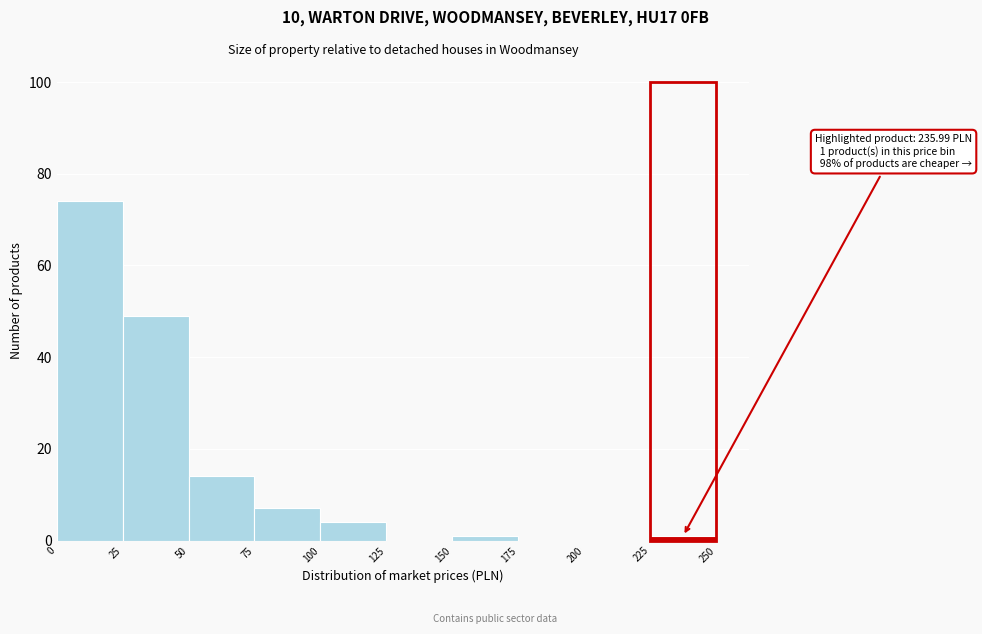

Over which range of the x-axis is the bar tallest?

0 to 25